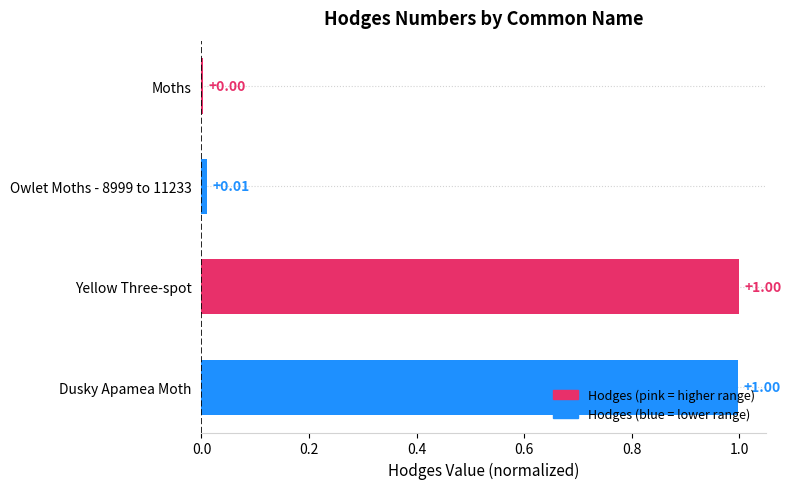

What is the sum of the values at Owlet Moths - 8999 to 11233 and Dusky Apamea Moth?

1.0